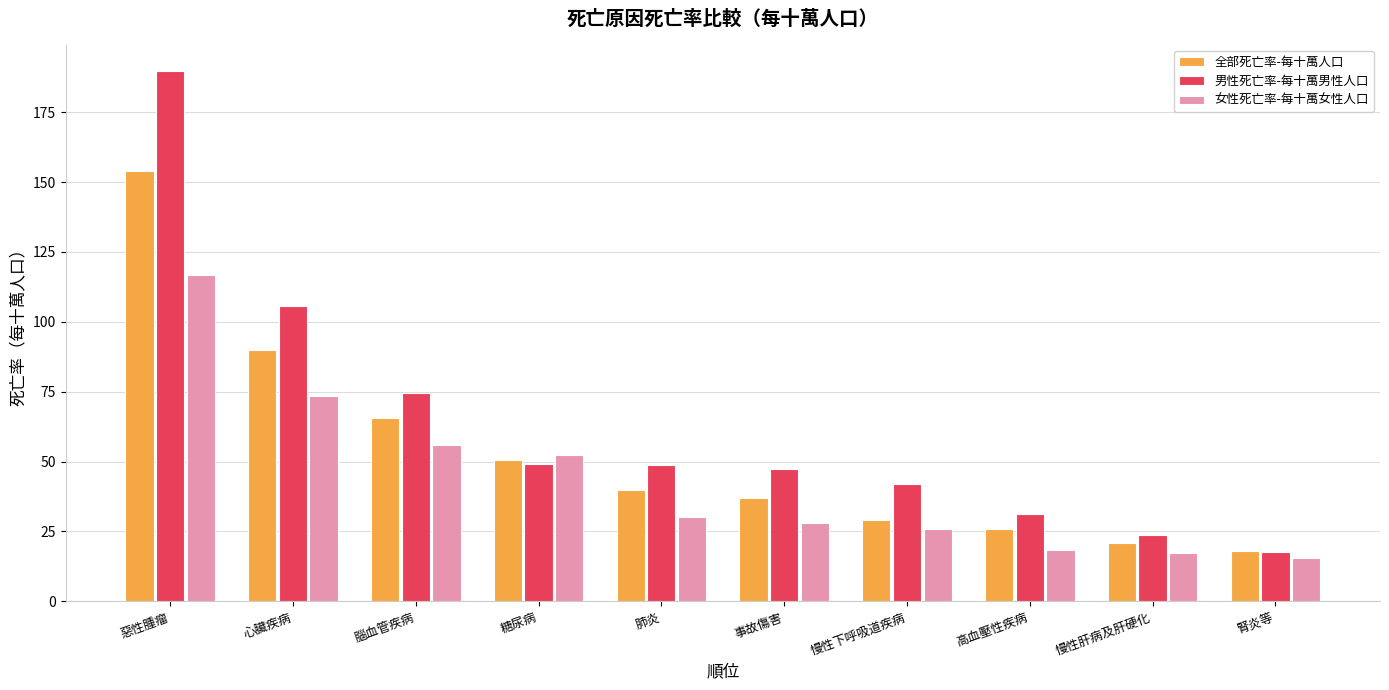

How many distinct data groups are displayed?

3